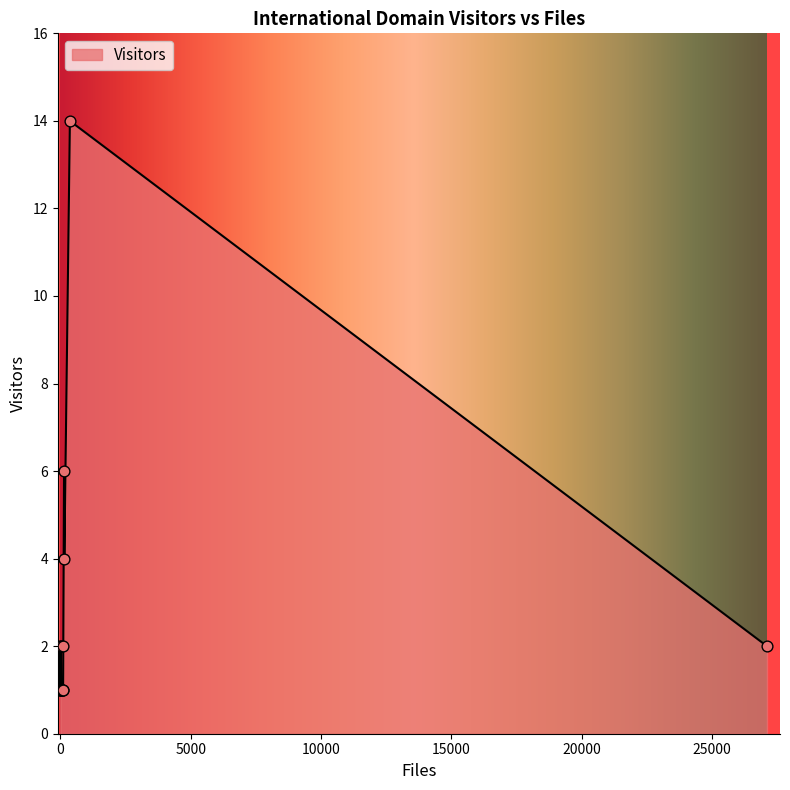

What is the difference between the maximum and minimum values?

13